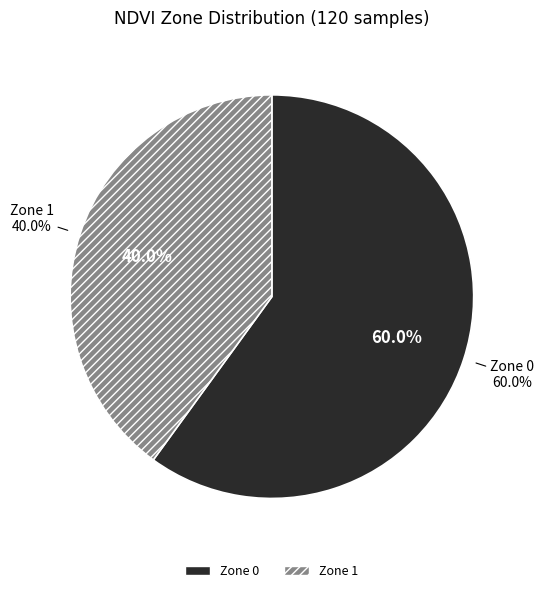

What is the ratio of the value at Zone 1 to the value at Zone 0?

0.7